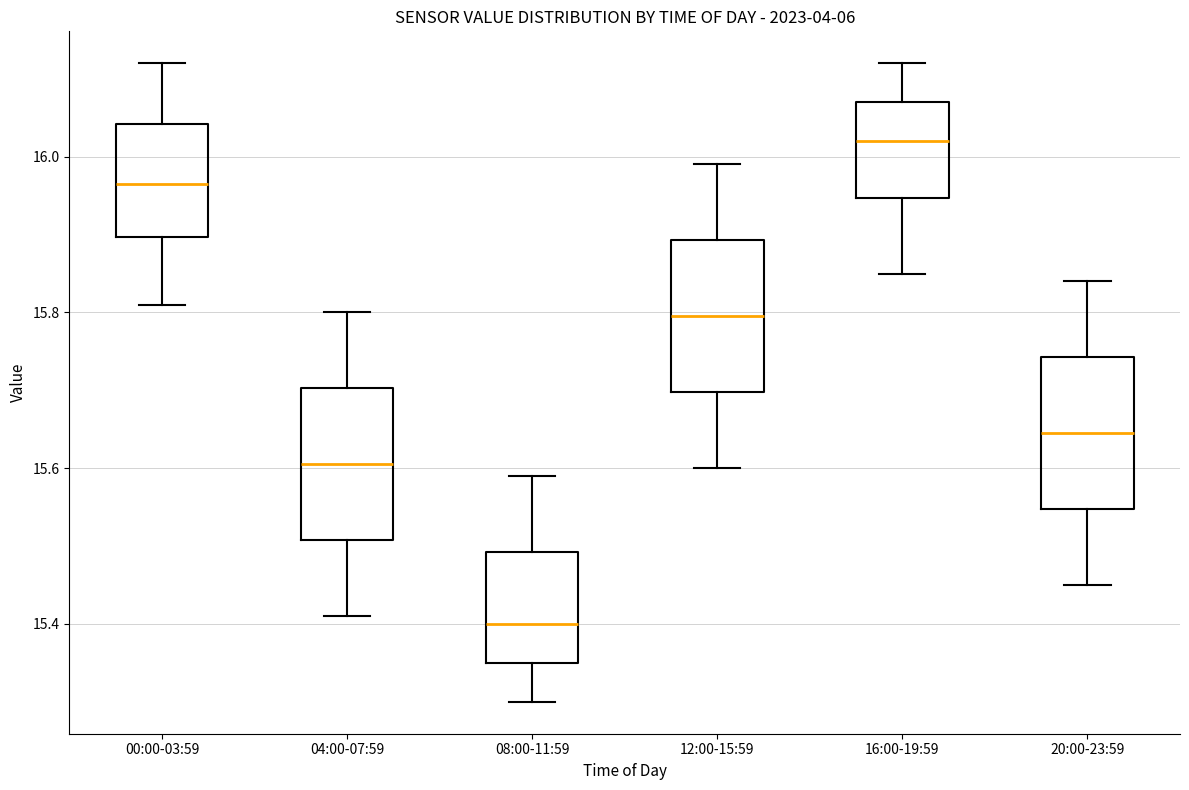

Reading left to right, read every box against the y-axis: the position of its median line, the range the box covers, and the ends of its whiskers. The values are not printed on the chart, so give them approximately, as read against the axis.

00:00-03:59: median 15.96, box 15.90 to 16.04, whiskers 15.82 to 16.12
04:00-07:59: median 15.60, box 15.50 to 15.70, whiskers 15.42 to 15.80
08:00-11:59: median 15.40, box 15.36 to 15.50, whiskers 15.30 to 15.60
12:00-15:59: median 15.80, box 15.70 to 15.90, whiskers 15.60 to 16.00
16:00-19:59: median 16.02, box 15.94 to 16.08, whiskers 15.86 to 16.12
20:00-23:59: median 15.64, box 15.54 to 15.74, whiskers 15.46 to 15.84